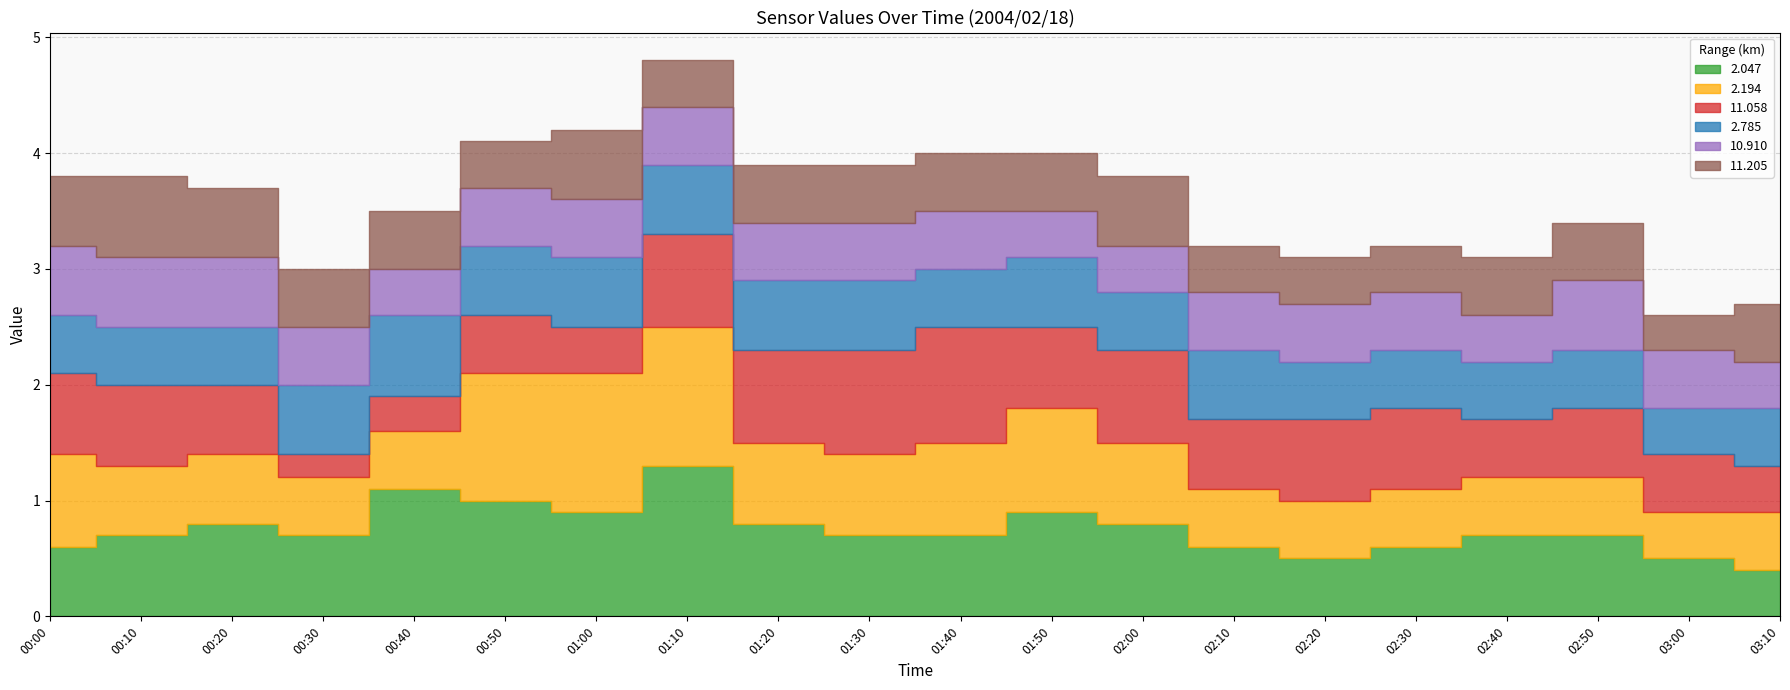

What is the difference between the maximum and second lowest values in the 10.910 series?

0.2